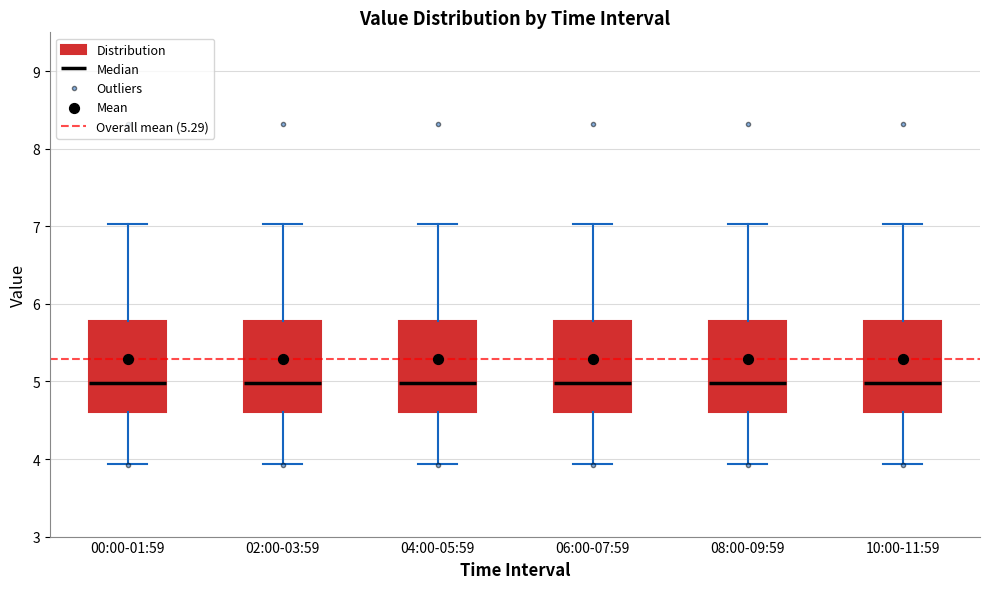

Where does the median line of the box for 08:00-09:59 sit on the y-axis? The values are not printed on the chart, so give them approximately, as read against the axis.

5.0